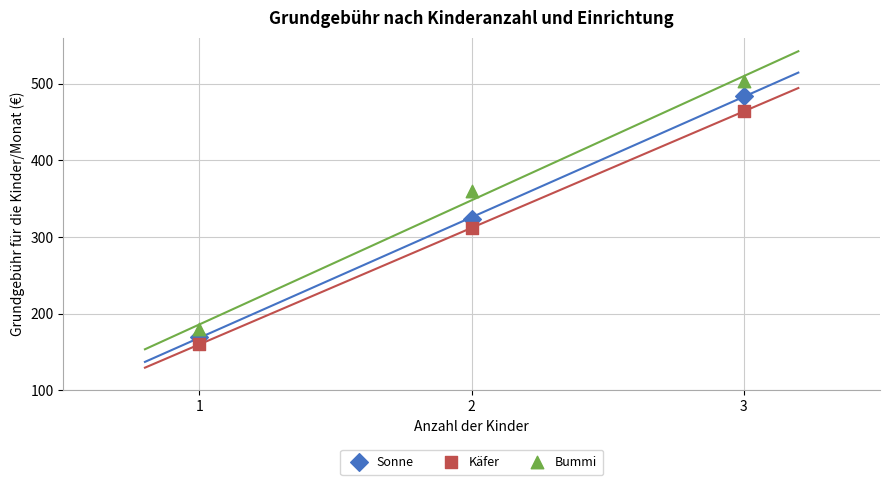

Across all data points, what is the average X value?

2.0